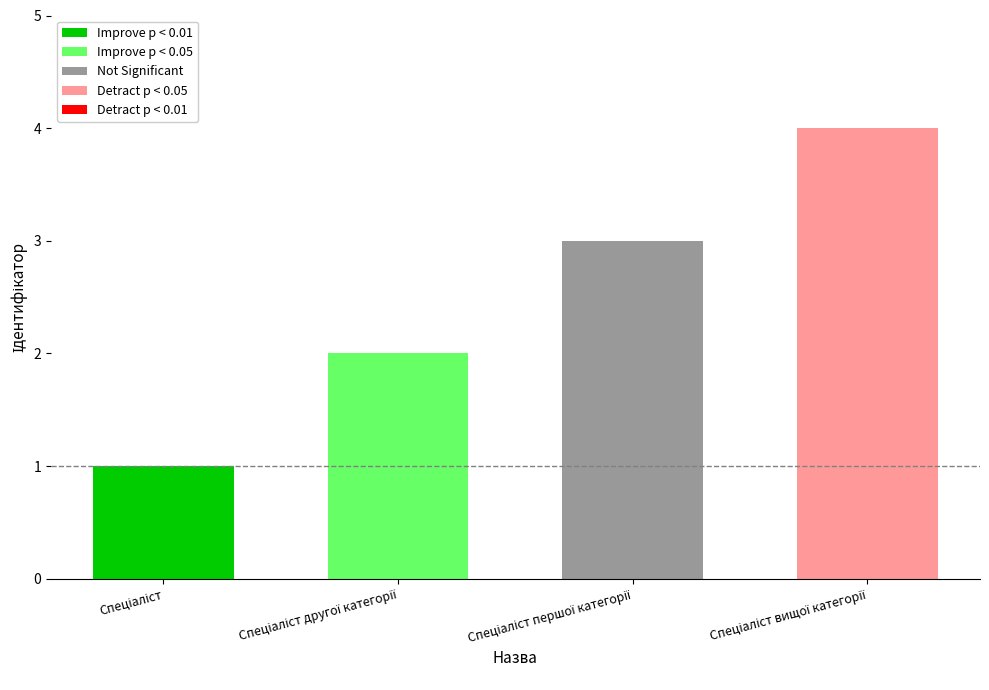

Reading left to right, list all the values displayed in this chart.

Спеціаліст=1	Спеціаліст другої категорії=2	Спеціаліст першої категорії=3	Спеціаліст вищої категорії=4